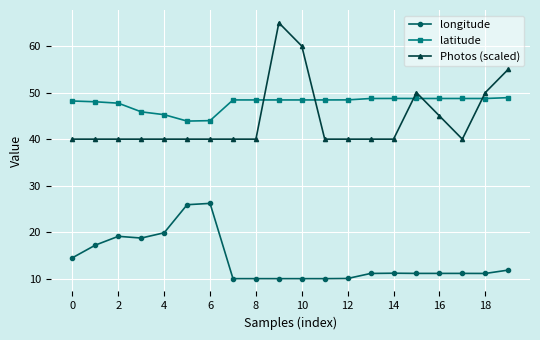

Which series has the widest spread of values?

Photos (scaled)